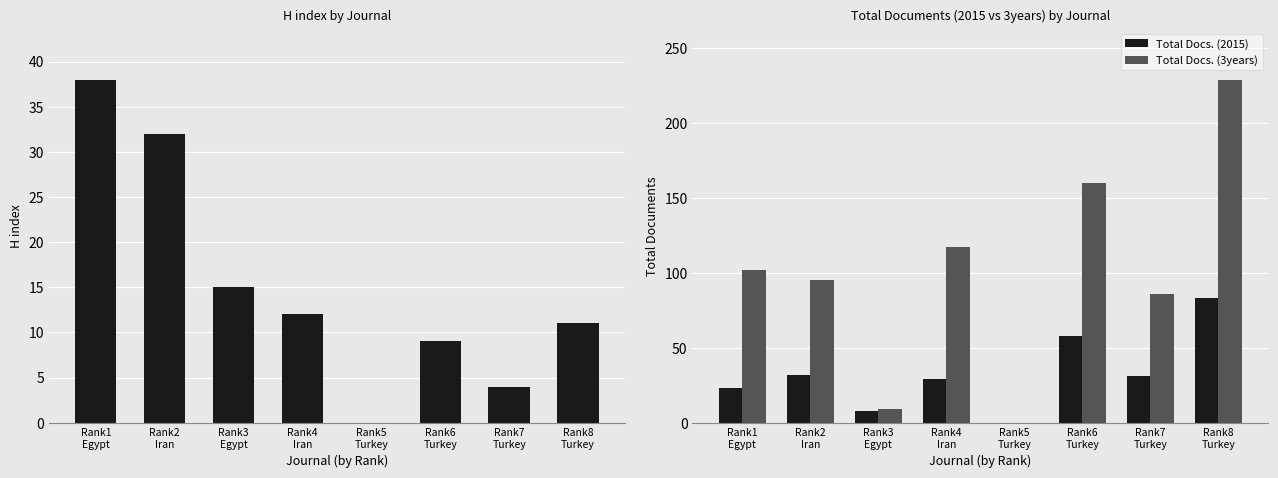

How many groups of bars are there?

8